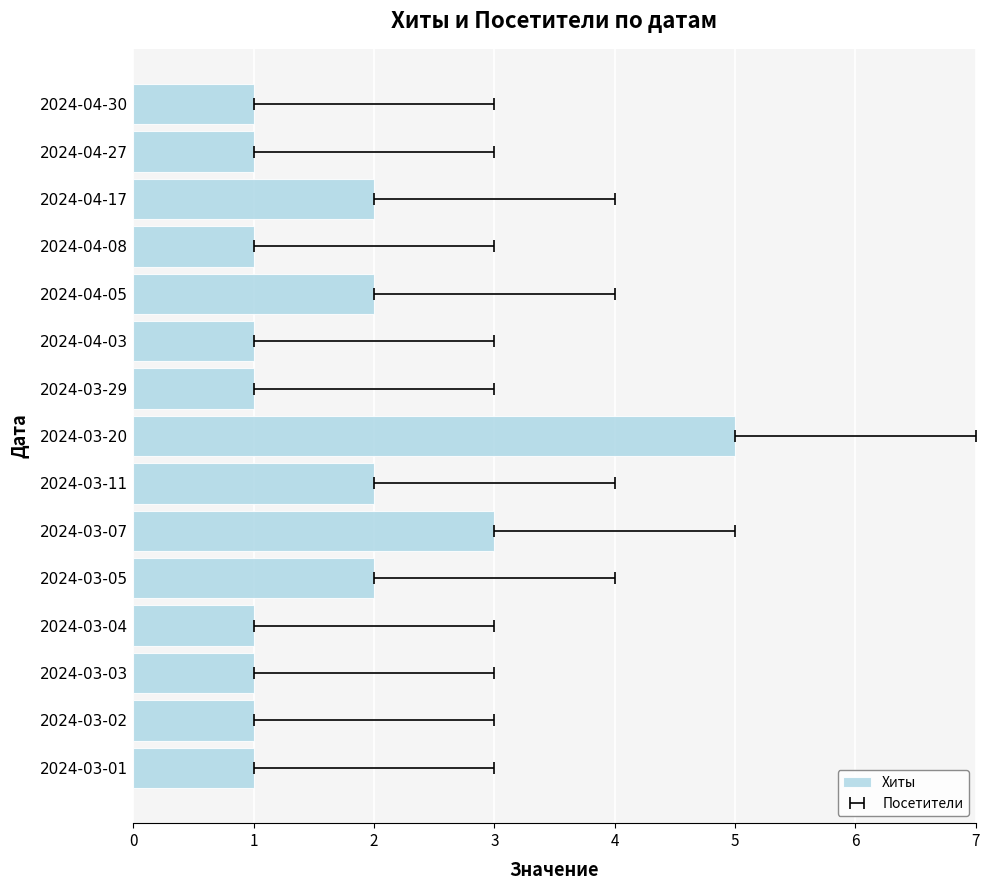

What is the minimum value shown in the chart?

1